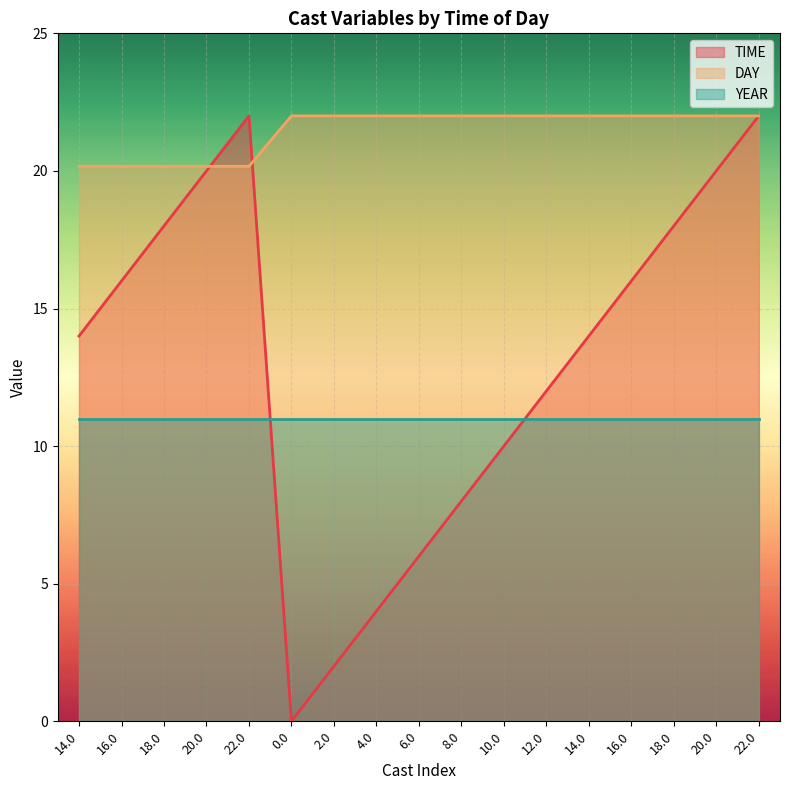

What is the difference between the highest and lowest values at 0.0?

22.0